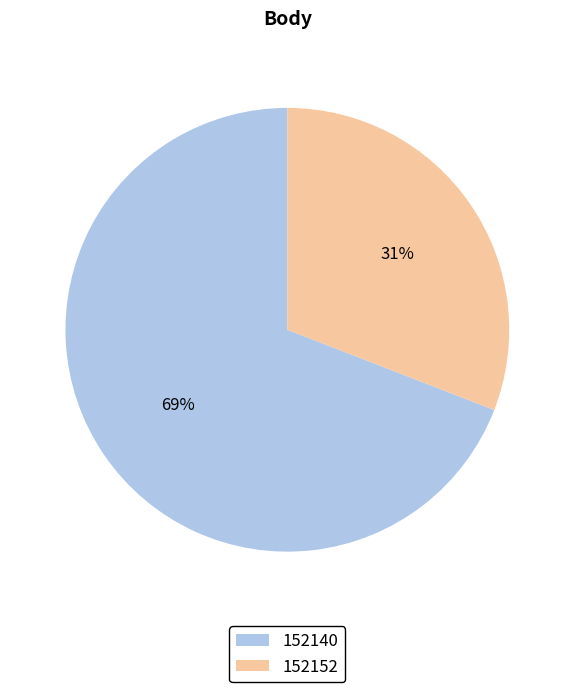

Do 152140 and 152152 together represent more than half of the pie?

Yes